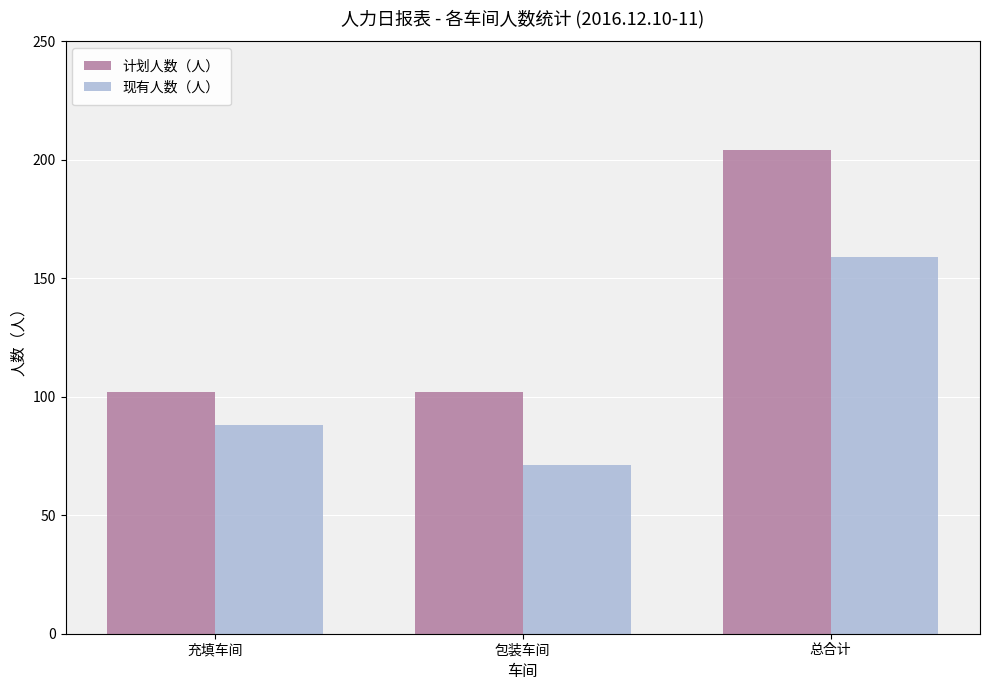

Which series has the largest total across all categories?

计划人数（人）